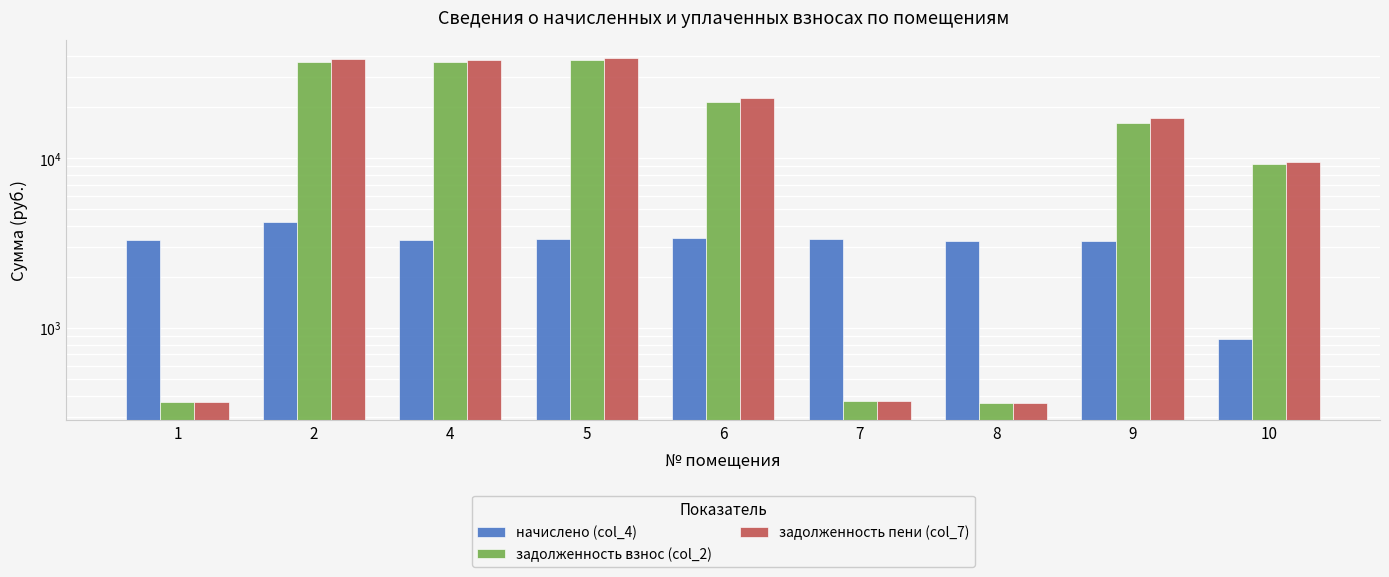

Between 6 and 9, which series saw the biggest shift?

задолженность пени (col_7)